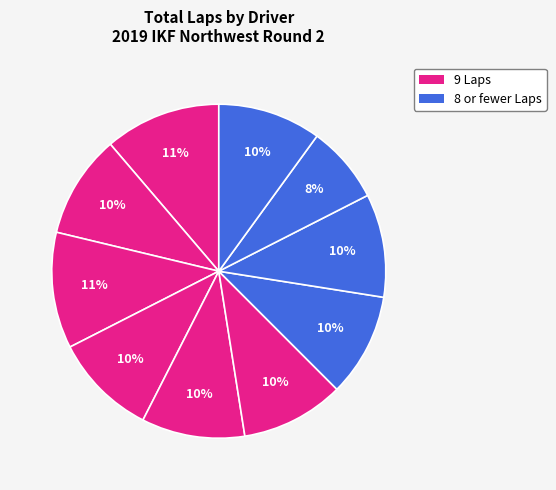

Count the number of slices in the pie.

10